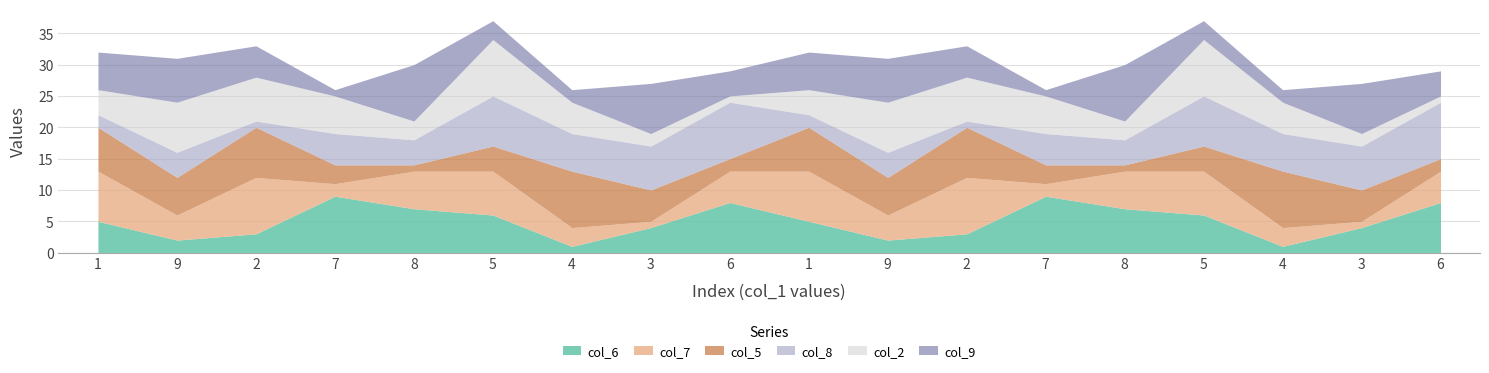

Read the col_5 value at 4.

9